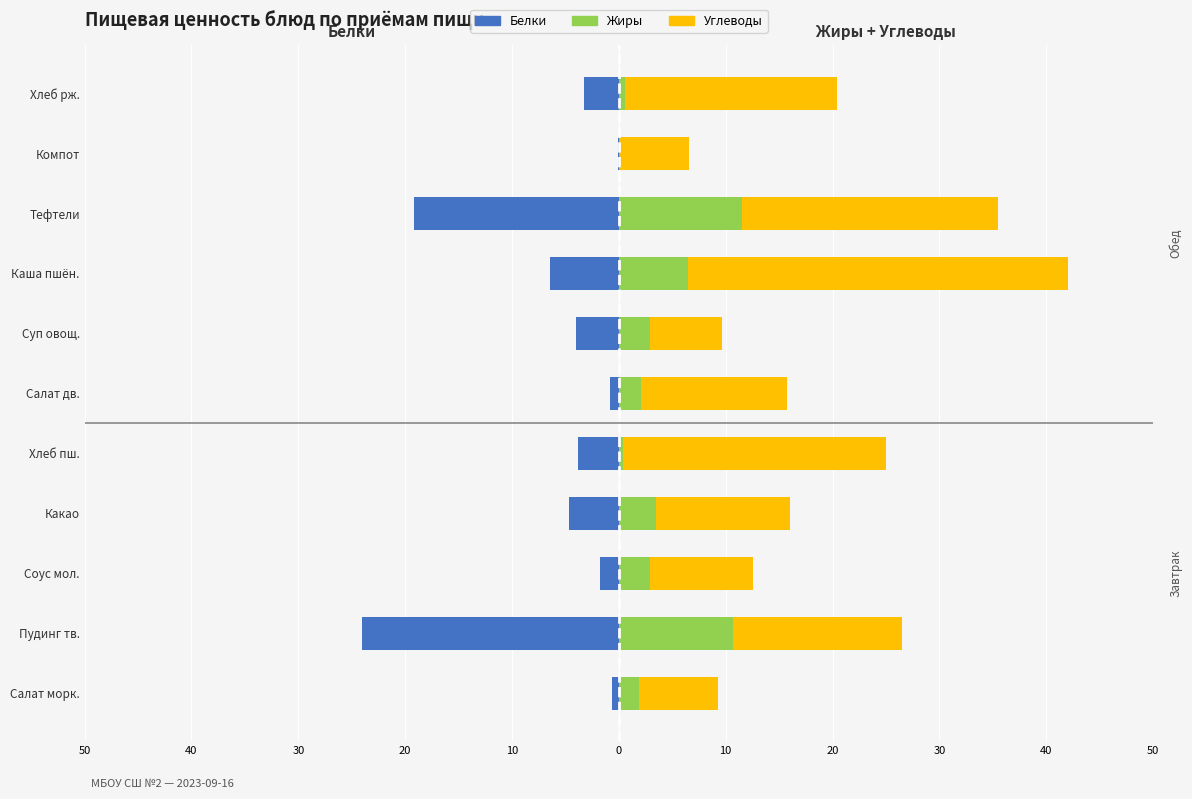

How many data points in Углеводы are above 13?

6